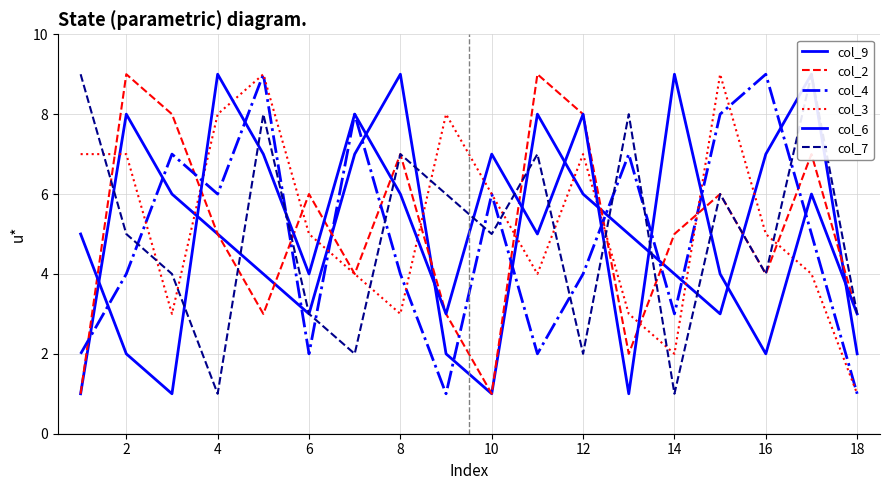

How many times do col_2 and col_3 cross each other?

9